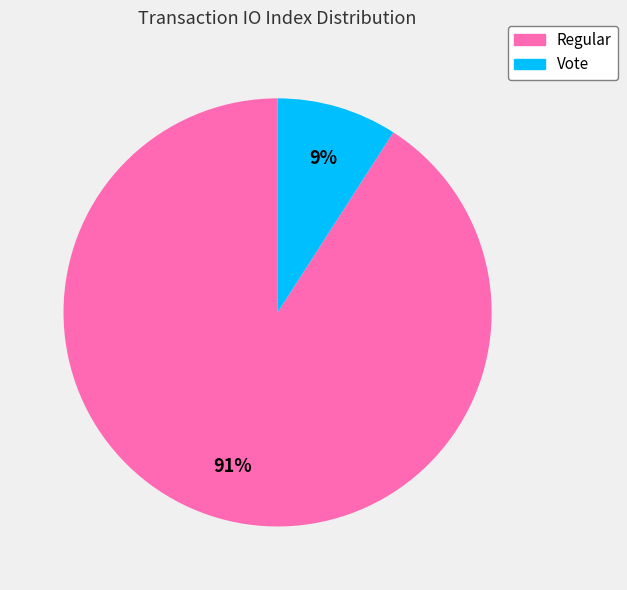

How many segments does this pie chart have?

2